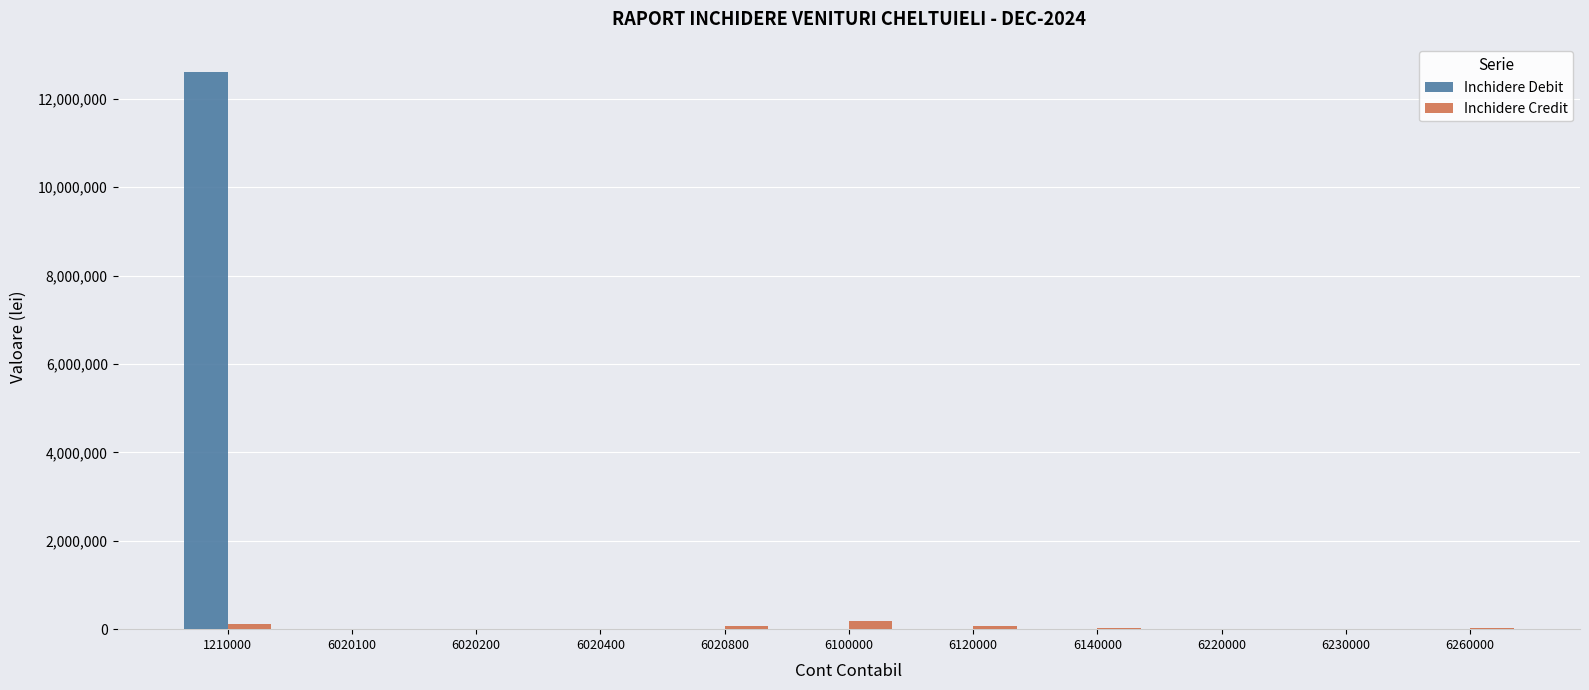

What is the total value across all series at 6220000?

10801.8